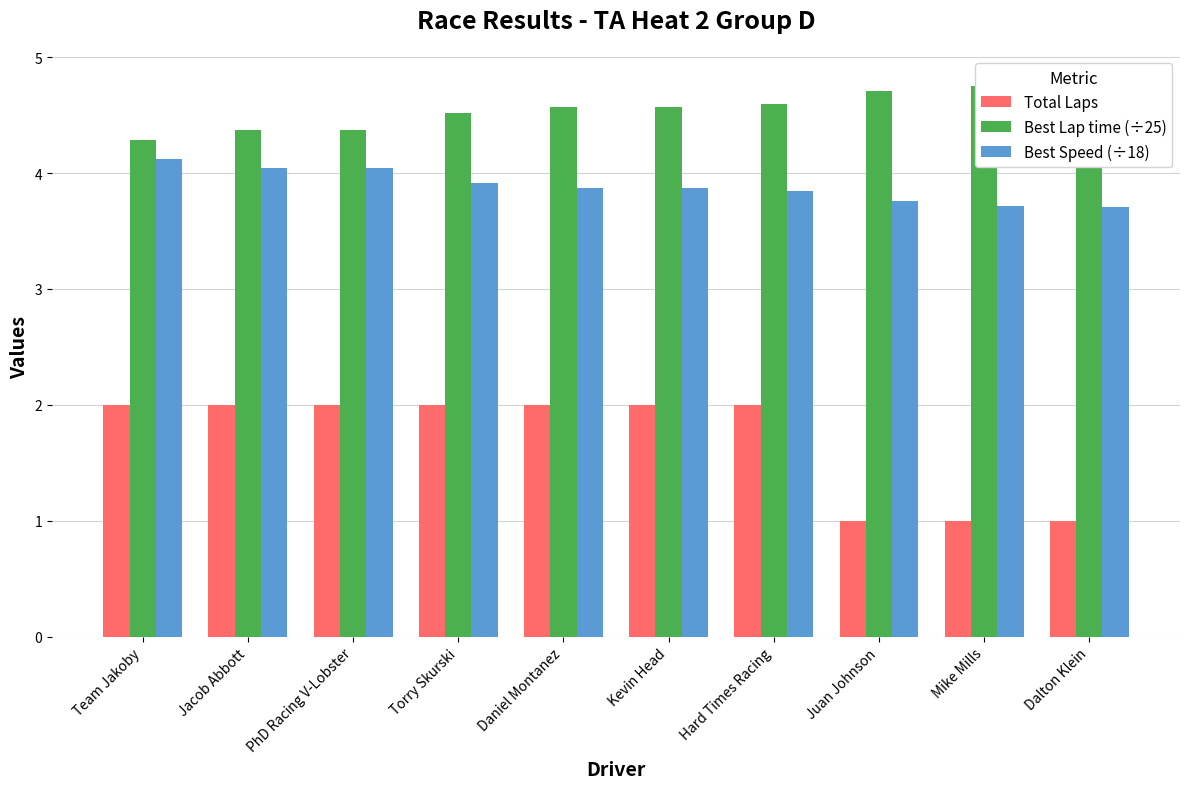

What position from the right is Hard Times Racing?

4